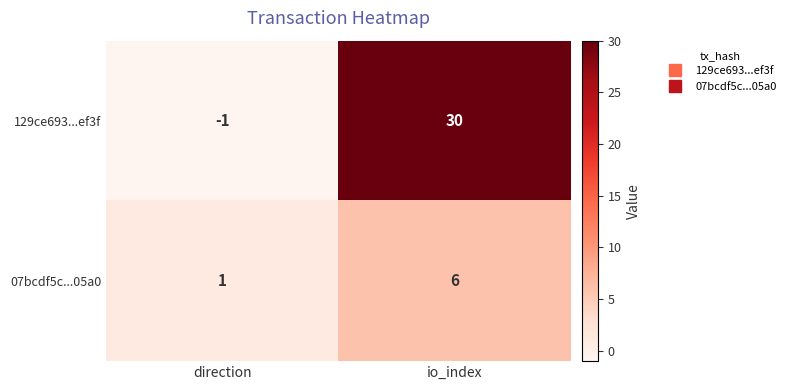

At which category is the sum across all series the highest?

io_index